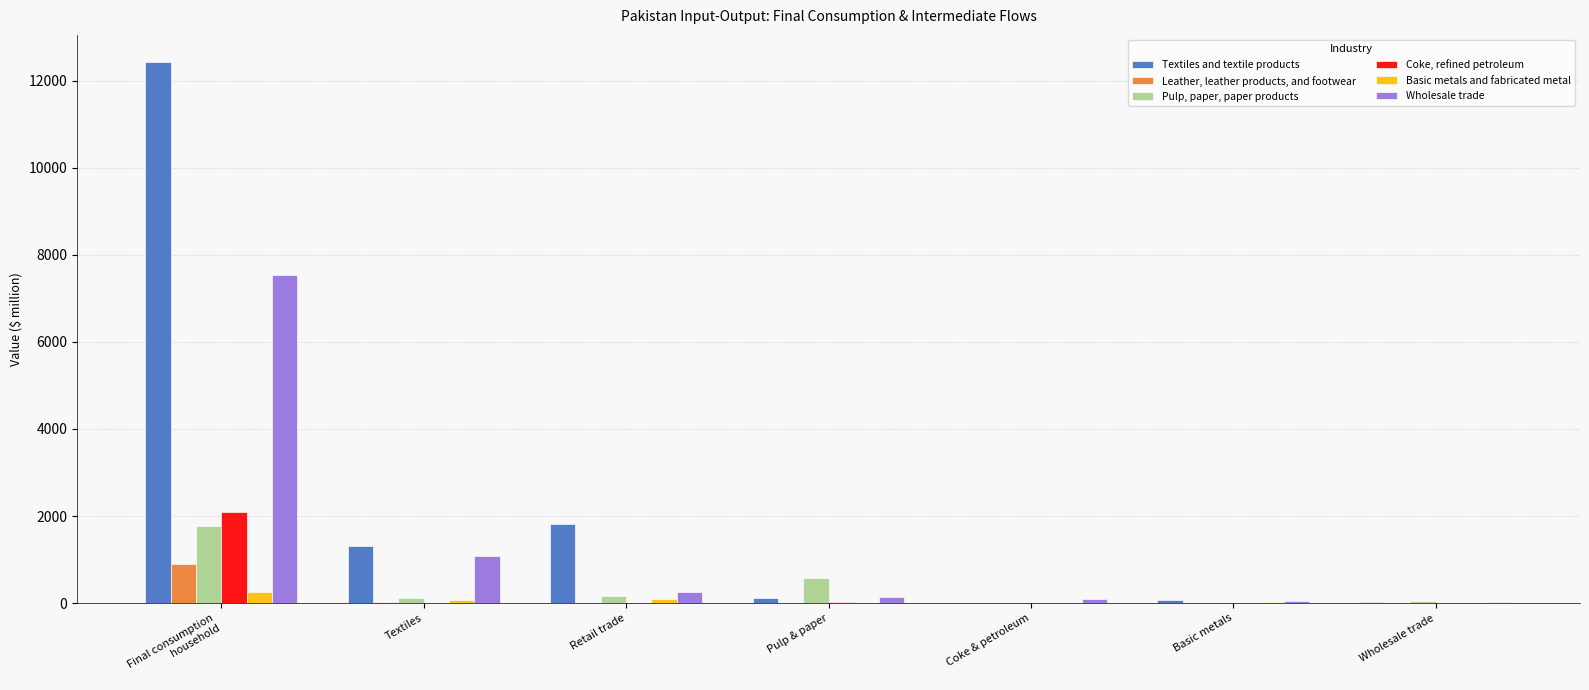

How many data points does each series have?

7